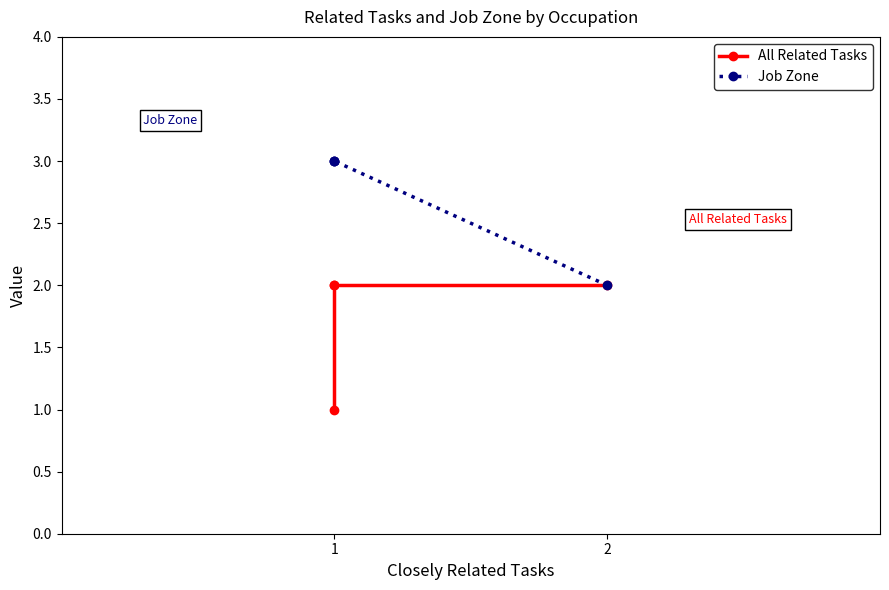

True or false: All Related Tasks and Job Zone intersect in this chart.

False